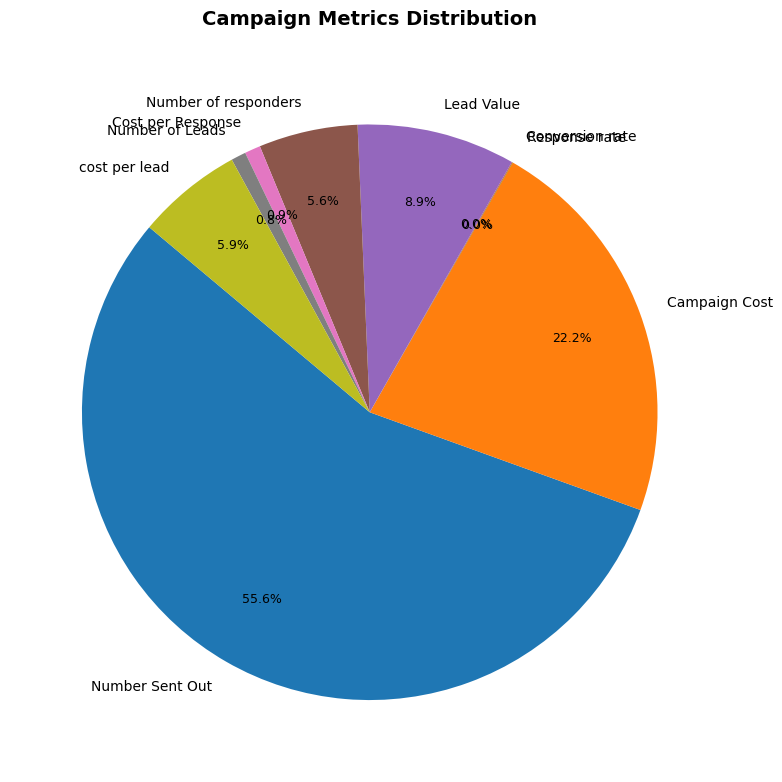

Combined, do Number of Leads and Cost per Response account for over 50%?

No